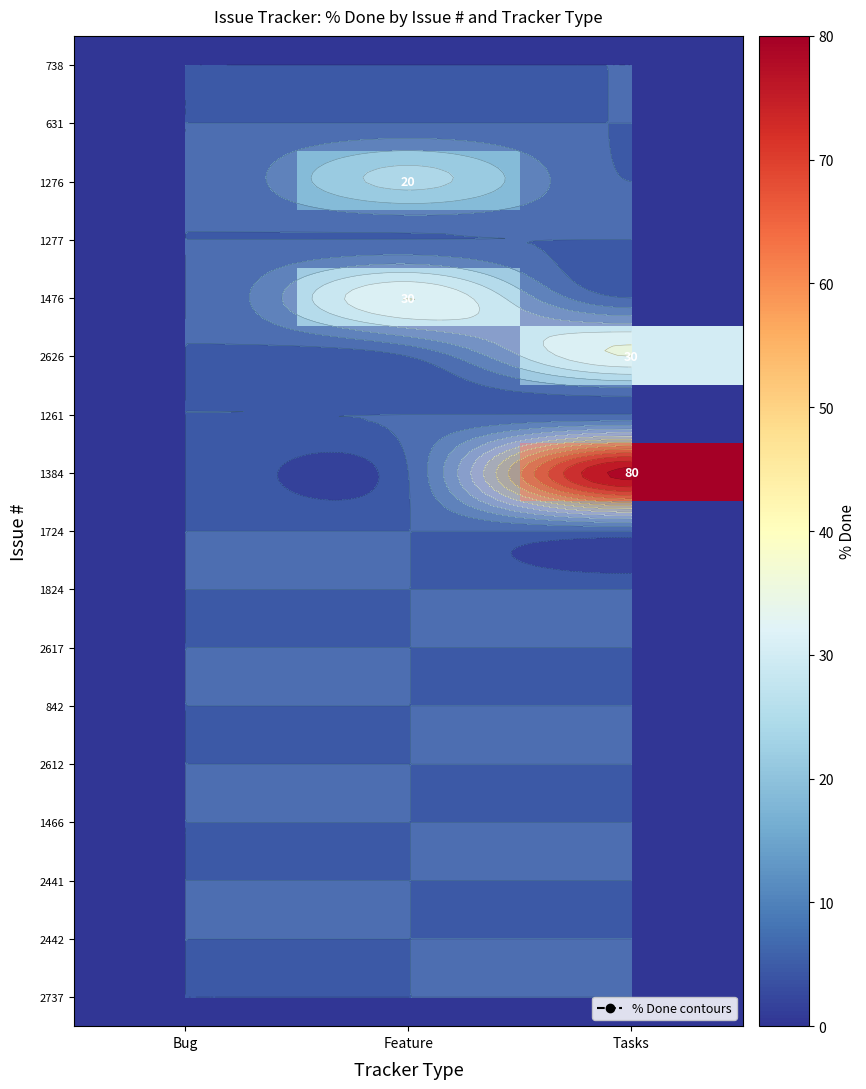

Rank the series by their maximum value, from lowest to highest.

738, 631, 1277, 1261, 1724, 1824, 2617, 842, 2612, 1466, 2441, 2442, 2737, 1276, 1476, 2626, 1384